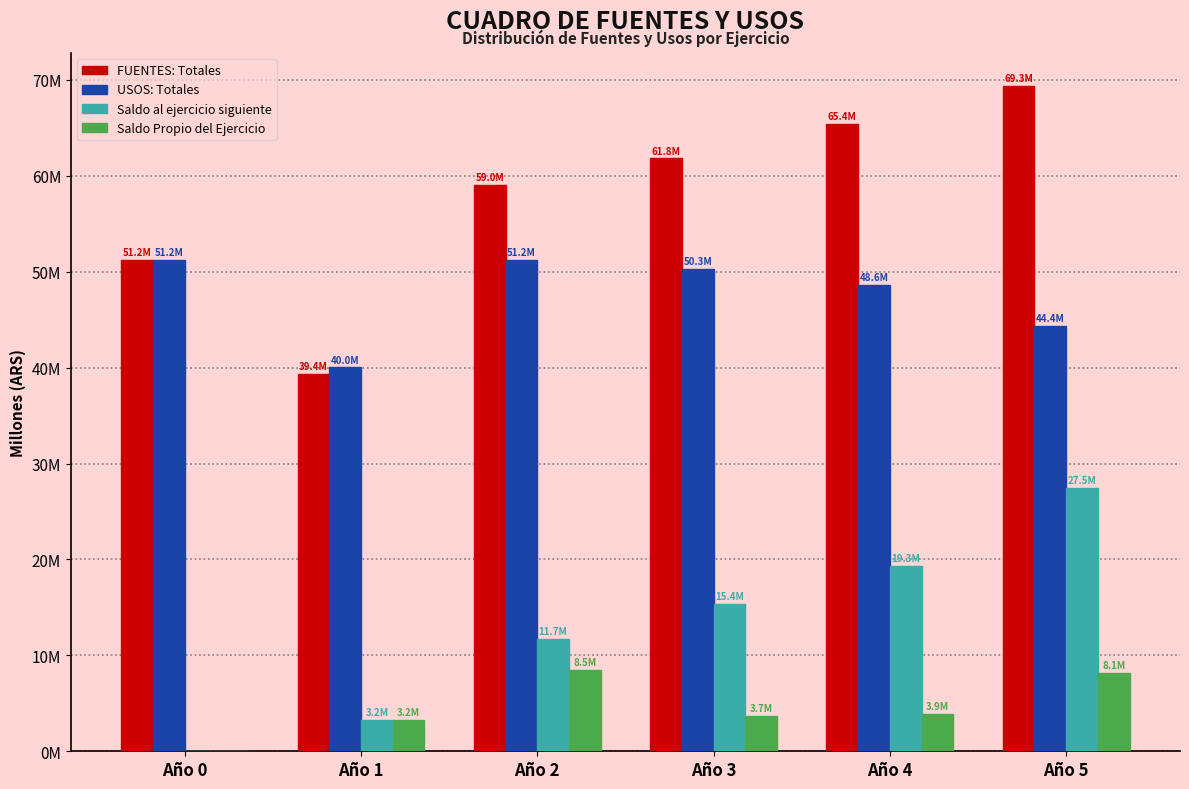

Does the chart contain stacked bars?

No